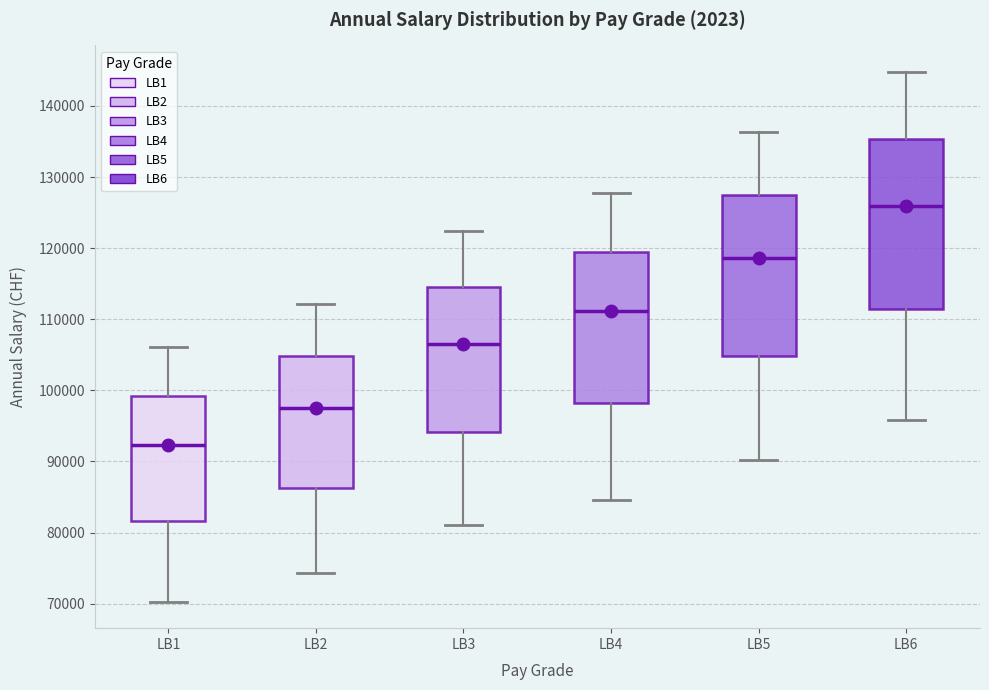

Reading left to right, transcribe this box plot: for each box, give where its median line is, the range the box spans, and where its two whiskers end, as read against the y-axis. The values are not printed on the chart, so give them approximately, as read against the axis.

LB1: median 92000, box 82000 to 99000, whiskers 70000 to 106000
LB2: median 98000, box 86000 to 105000, whiskers 74000 to 112000
LB3: median 107000, box 94000 to 114000, whiskers 81000 to 122000
LB4: median 111000, box 98000 to 119000, whiskers 85000 to 128000
LB5: median 119000, box 105000 to 127000, whiskers 90000 to 136000
LB6: median 126000, box 111000 to 135000, whiskers 96000 to 145000